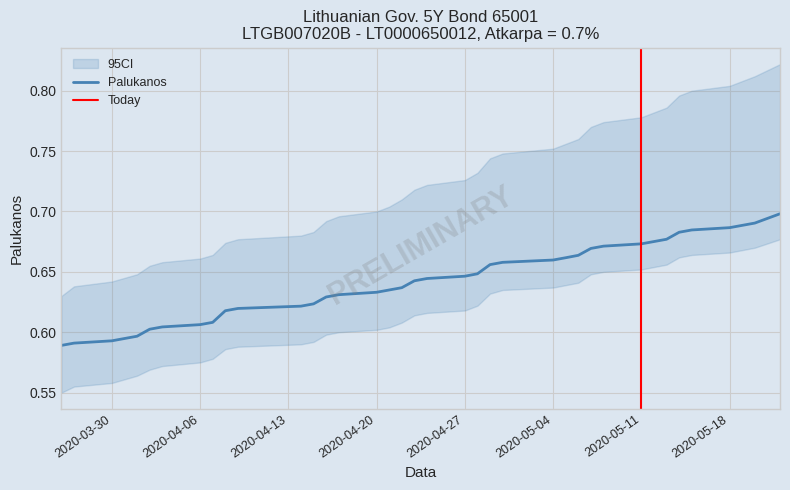

Which category has the highest value across all series?

2020-05-22